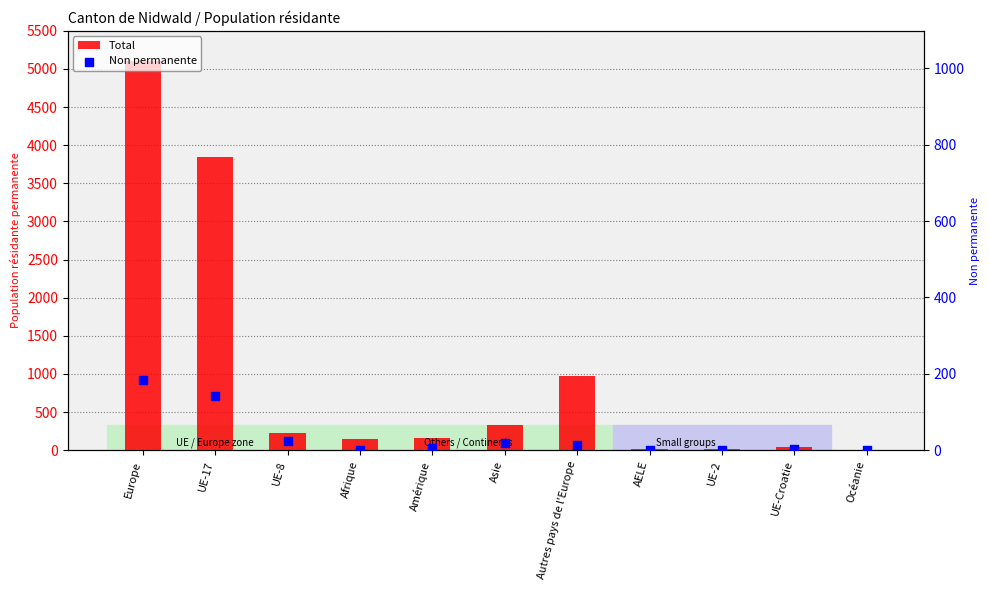

Which series reaches the maximum Y coordinate?

Total